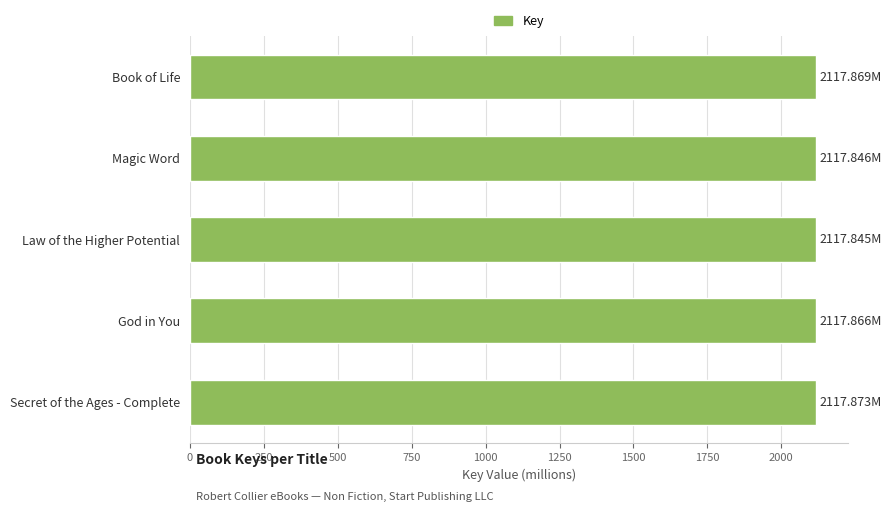

What is the minimum value shown in the chart?

2117.8